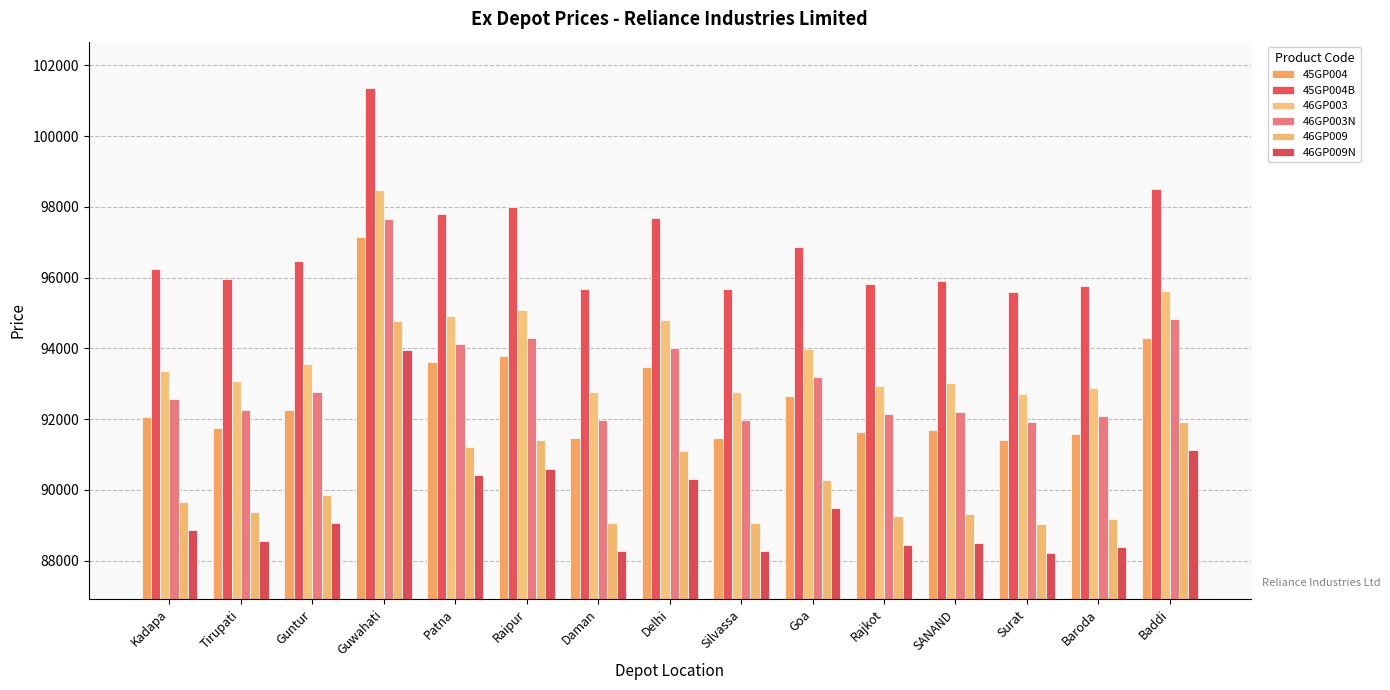

The value of 46GP003 at Tirupati is 93070. True or false?

True